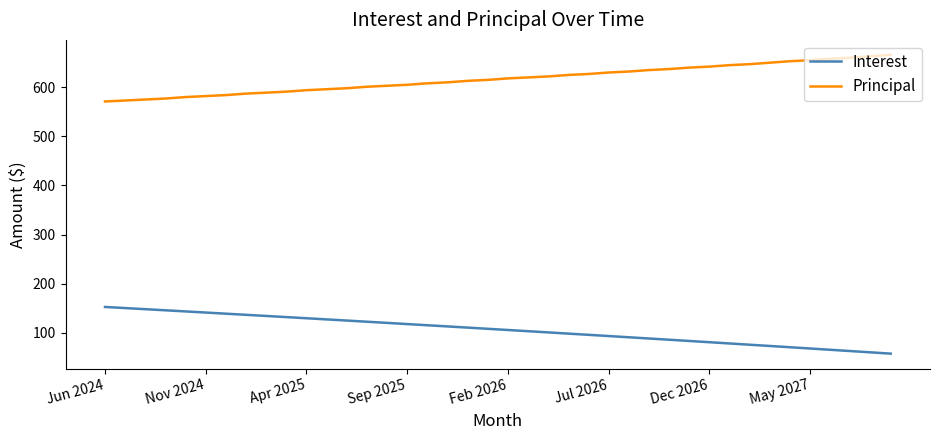

True or false: Principal and Interest cross at least once.

False